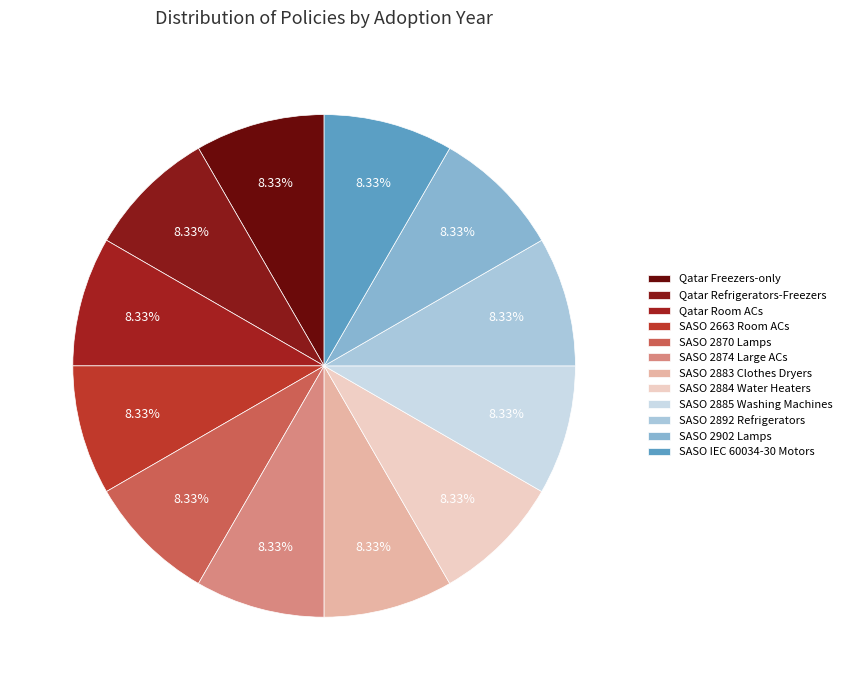

How many slices are in this pie chart?

12